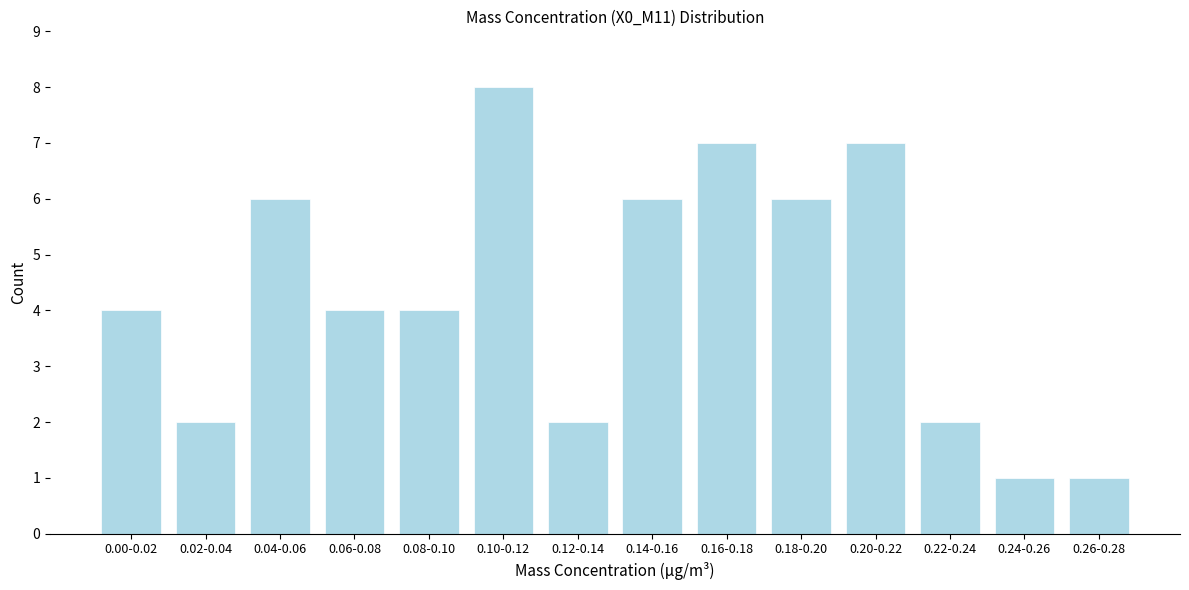

Reading right to left, extract all data points from this chart.

0.26-0.28=1	0.24-0.26=1	0.22-0.24=2	0.20-0.22=7	0.18-0.20=6	0.16-0.18=7	0.14-0.16=6	0.12-0.14=2	0.10-0.12=8	0.08-0.10=4	0.06-0.08=4	0.04-0.06=6	0.02-0.04=2	0.00-0.02=4